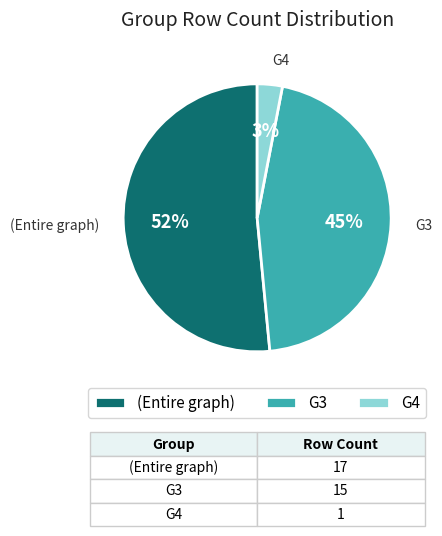

The (Entire graph) slice represents 37% of the pie. True or false?

False